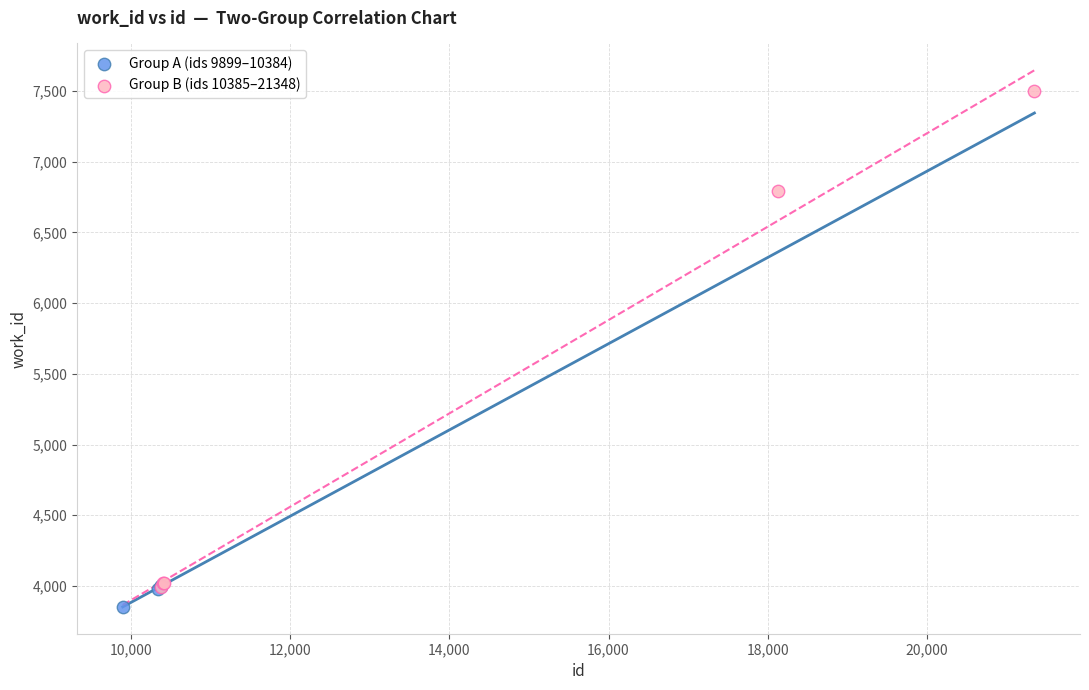

Which series has the largest Y range (max minus min)?

Group B (ids 10385–21348)